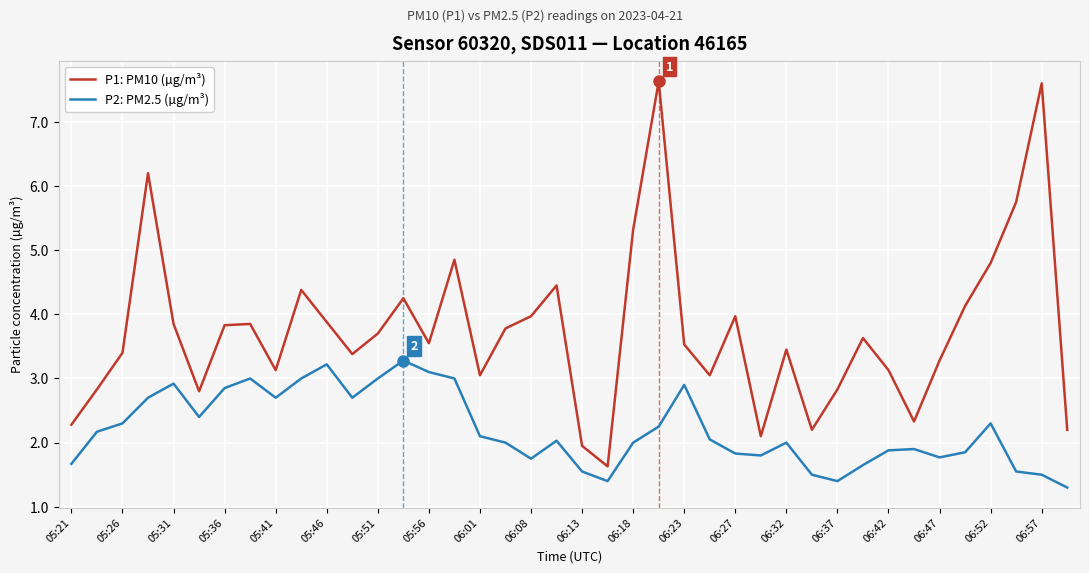

Which series has the widest spread of values?

P1: PM10 (µg/m³)